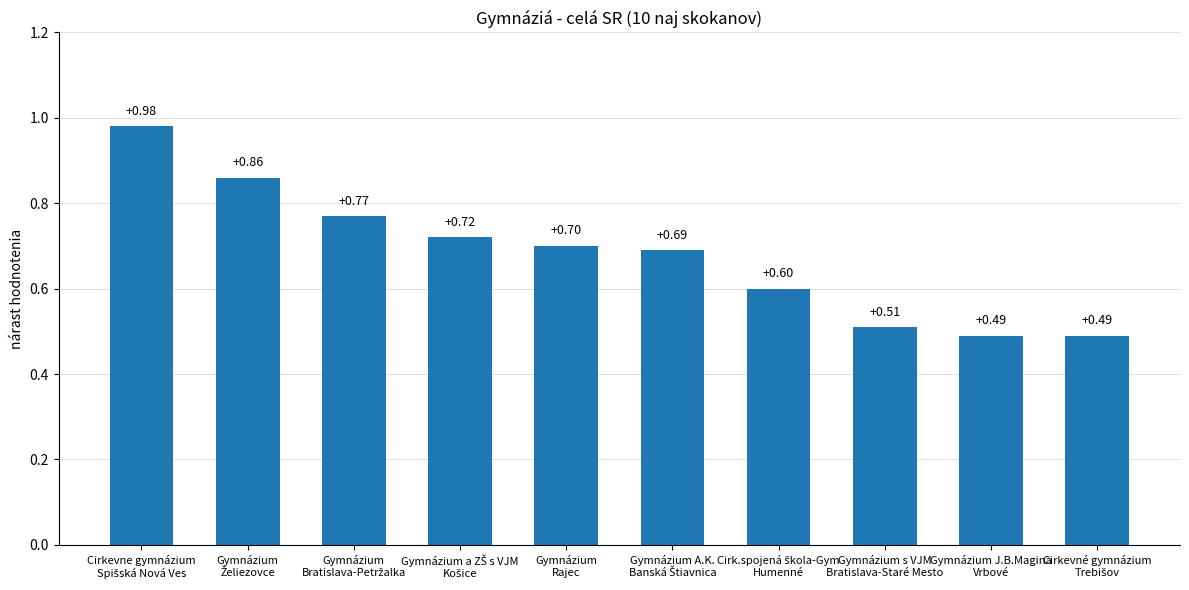

What is the sum of all values?

6.8